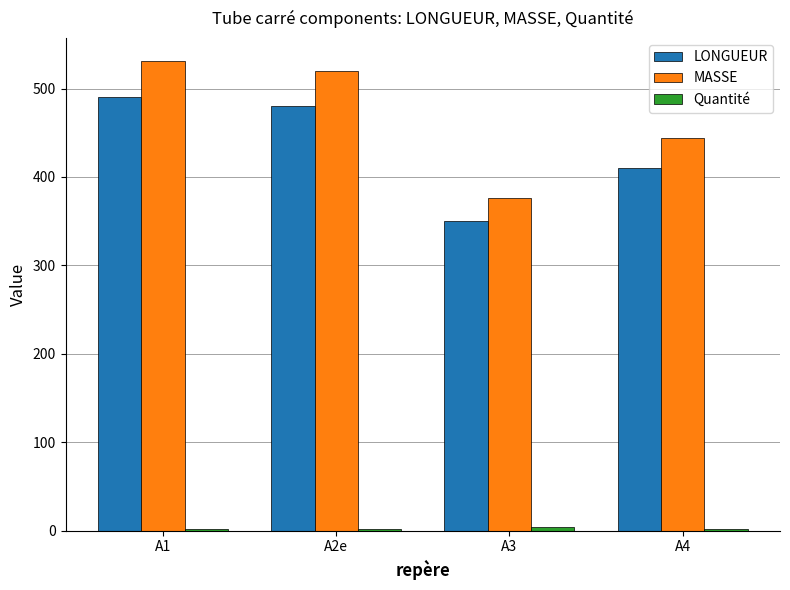

What is the label of the 1st bar from the right?

A4